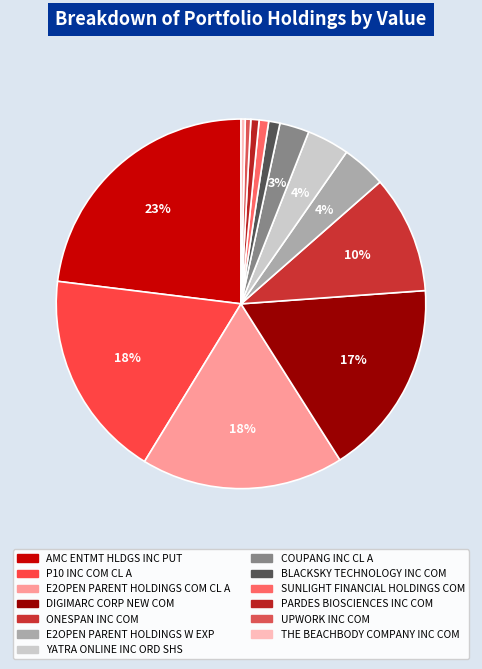

Does any single category account for the majority?

No